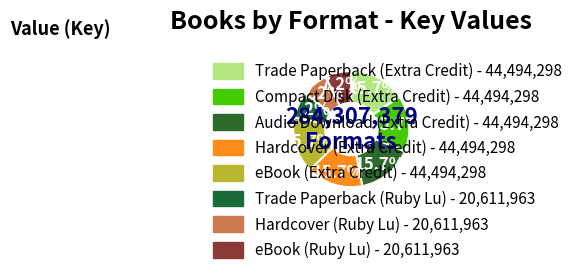

Is Trade Paperback (Extra Credit) the majority of the pie?

No